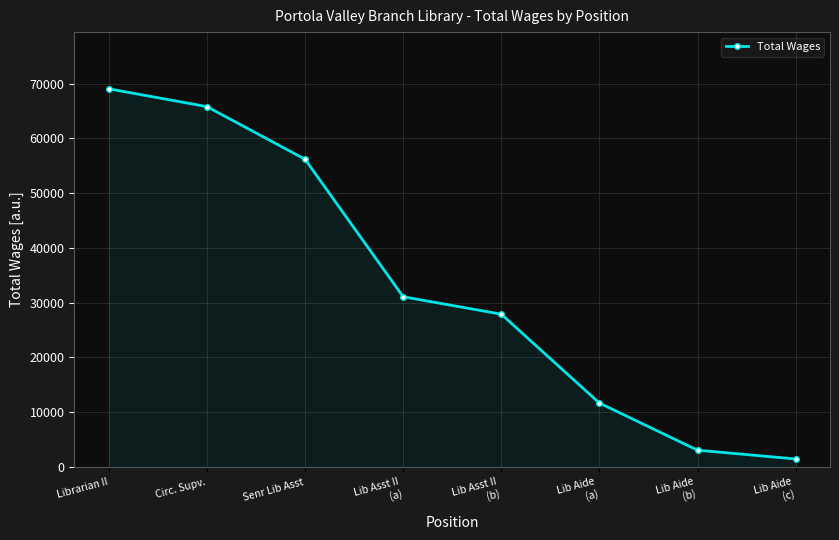

Rank the categories by value from highest to lowest.

Librarian II, Circ. Supv., Senr Lib Asst, Lib Asst II
(a), Lib Asst II
(b), Lib Aide
(a), Lib Aide
(b), Lib Aide
(c)